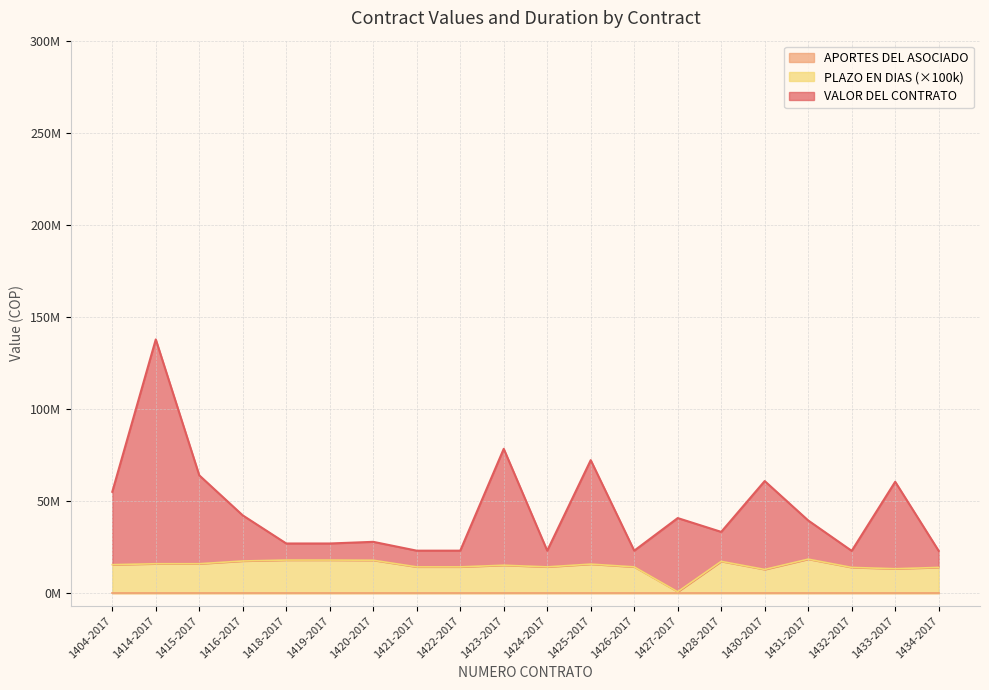

What is the value of the PLAZO EN DIAS point at the 9th from the left?

14300000